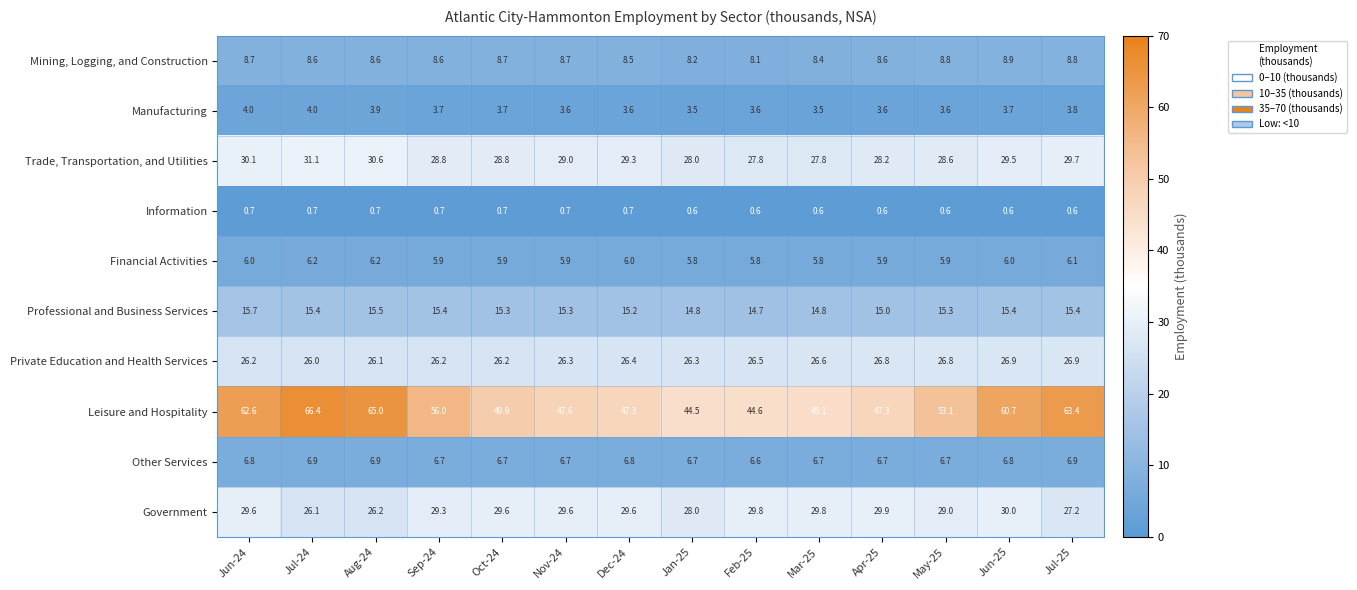

What is the lowest value of the Trade, Transportation, and Utilities series?

27.8